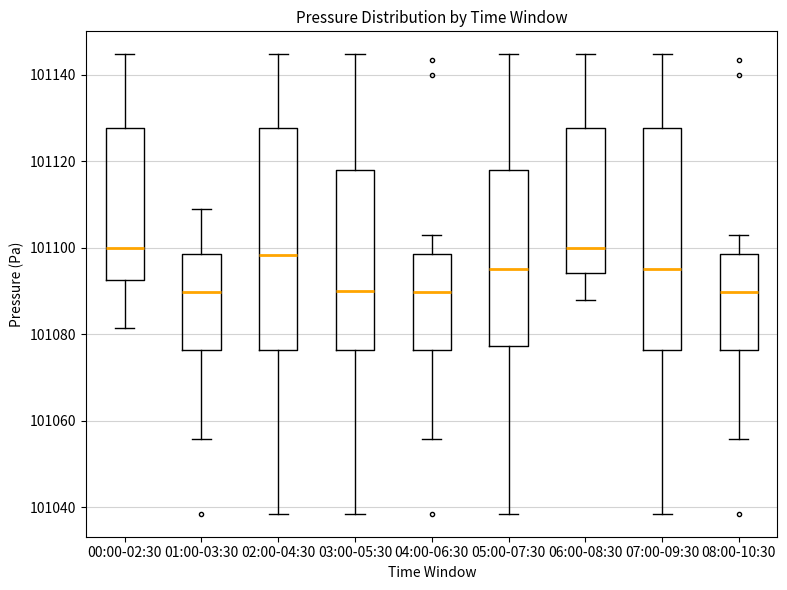

Reading left to right, read every box against the y-axis: the position of its median line, the range the box covers, and the ends of its whiskers. The values are not printed on the chart, so give them approximately, as read against the axis.

00:00-02:30: median 101100, box 101092 to 101128, whiskers 101082 to 101144
01:00-03:30: median 101090, box 101076 to 101098, whiskers 101056 to 101108
02:00-04:30: median 101098, box 101076 to 101128, whiskers 101038 to 101144
03:00-05:30: median 101090, box 101076 to 101118, whiskers 101038 to 101144
04:00-06:30: median 101090, box 101076 to 101098, whiskers 101056 to 101102
05:00-07:30: median 101096, box 101078 to 101118, whiskers 101038 to 101144
06:00-08:30: median 101100, box 101094 to 101128, whiskers 101088 to 101144
07:00-09:30: median 101096, box 101076 to 101128, whiskers 101038 to 101144
08:00-10:30: median 101090, box 101076 to 101098, whiskers 101056 to 101102